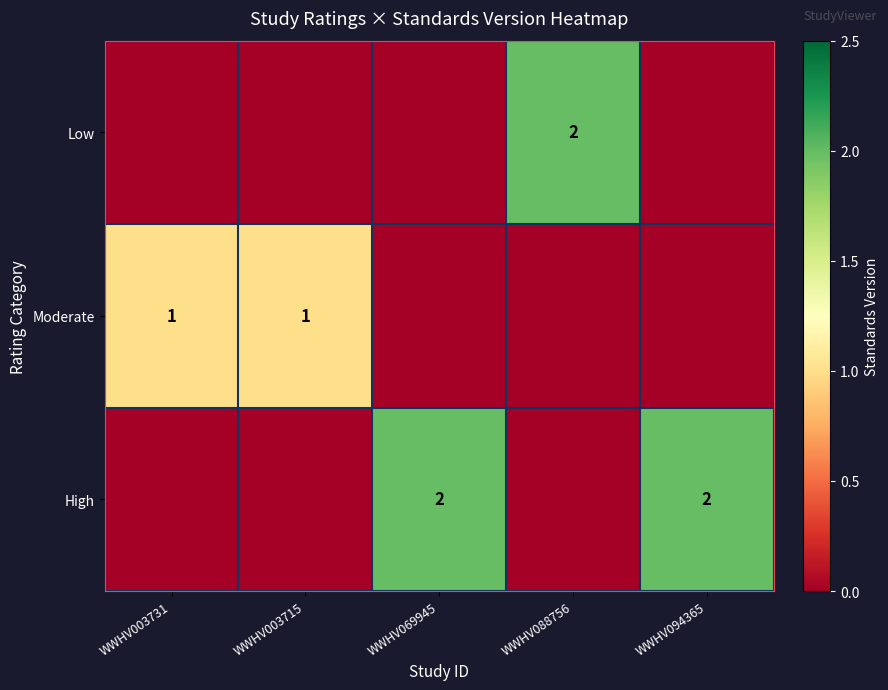

The Moderate series shows 1 at WWHV003731. True or false?

True